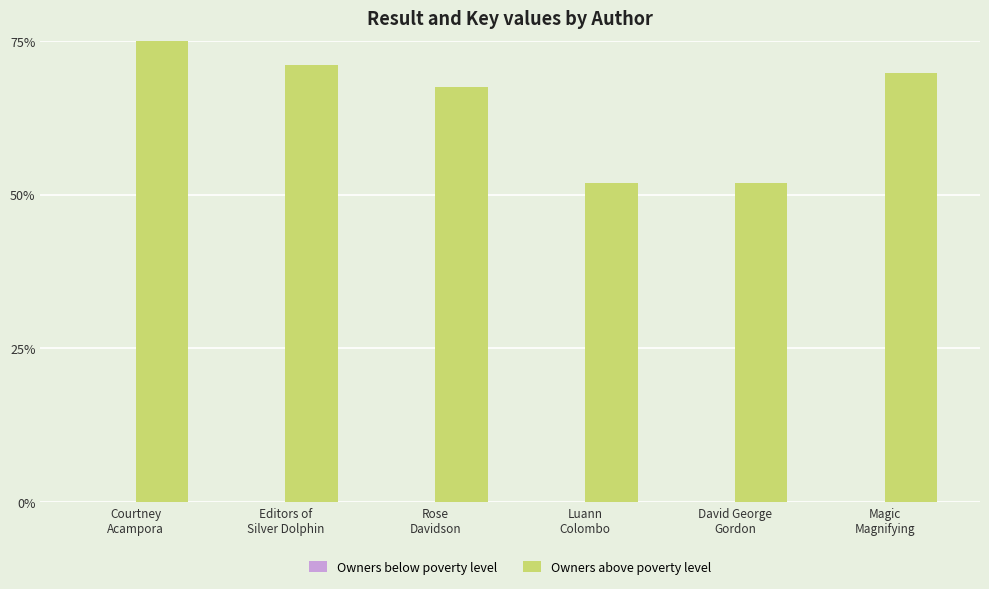

How many groups of bars are there?

6